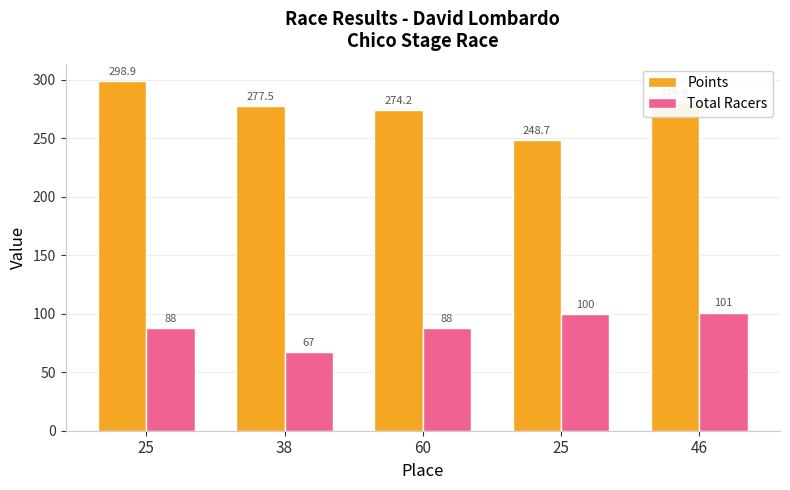

What are all the series names shown in the legend?

Points, Total Racers